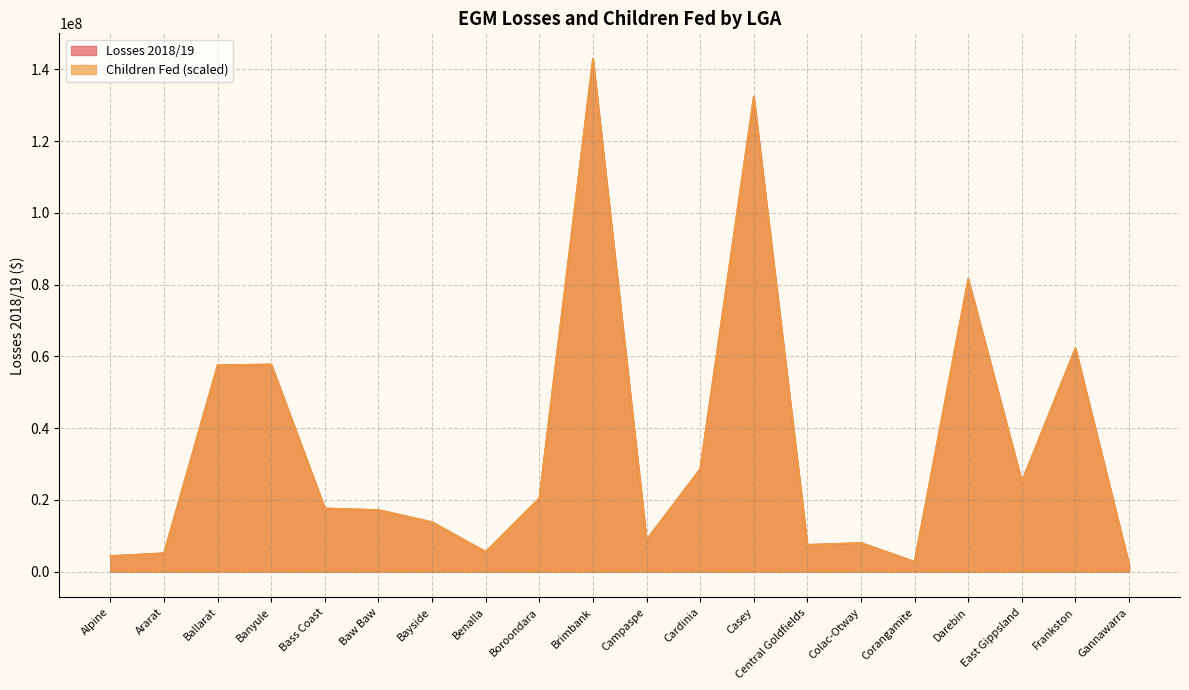

Reading left to right, transcribe all the data shown in this chart.

Losses 2018/19: Alpine=4349591.9	Ararat=5127078.2	Ballarat=57540687.4	Banyule=57758108.8	Bass Coast=17616911.4	Baw Baw=17178584.6	Bayside=13807869.6	Benalla=5510447.3	Boroondara=20450974.2	Brimbank=142904247.8	Campaspe=8863073.7	Cardinia=28545146.7	Casey=132360622.0	Central Goldfields=7457634.3	Colac-Otway=7990796.1	Corangamite=2760823.3	Darebin=81576110.1	East Gippsland=25103671.7	Frankston=62253454.9	Gannawarra=1942268.9
Children Fed: Alpine=4349587.1	Ararat=5127079.0	Ballarat=57540685.0	Banyule=57758099.5	Bass Coast=17616909.5	Baw Baw=17178590.3	Bayside=13807879.7	Benalla=5510452.5	Boroondara=20450976.9	Brimbank=142904247.8	Campaspe=8863063.9	Cardinia=28545149.8	Casey=132360627.6	Central Goldfields=7457635.2	Colac-Otway=7990788.2	Corangamite=2760823.1	Darebin=81576122.4	East Gippsland=25103662.9	Frankston=62253452.3	Gannawarra=1942271.4